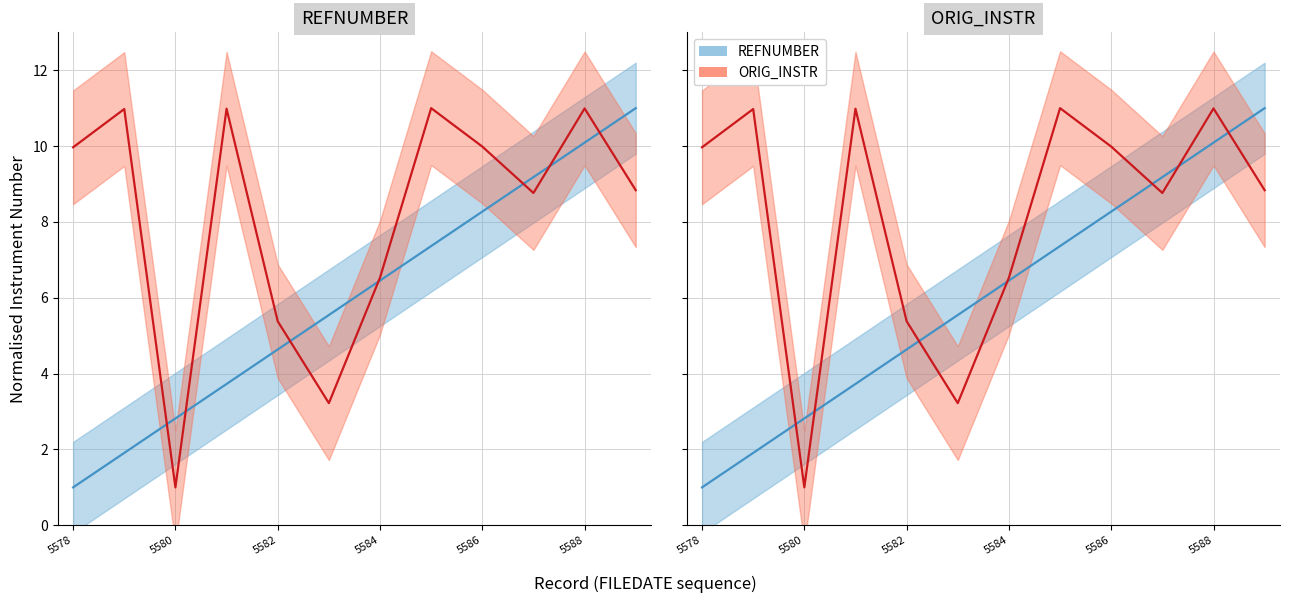

What is the difference between the maximum and minimum values in the ORIG_INSTR series?

10.0